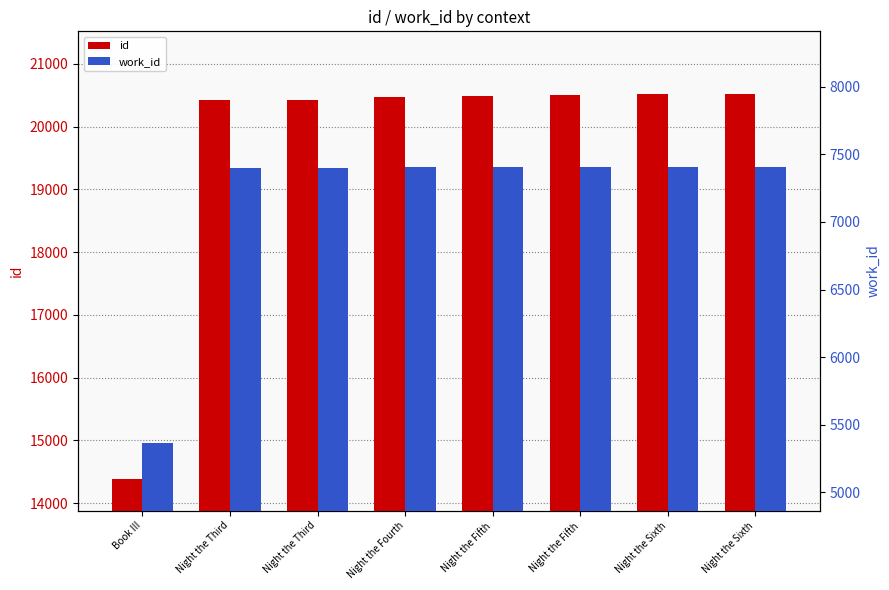

Reading right to left, extract all data points from this chart.

id: Night the Sixth=20517	Night the Sixth=20516	Night the Fifth=20508	Night the Fifth=20485	Night the Fourth=20476	Night the Third=20430	Night the Third=20421	Book III=14383
work_id: Night the Sixth=7408	Night the Sixth=7408	Night the Fifth=7407	Night the Fifth=7407	Night the Fourth=7407	Night the Third=7401	Night the Third=7401	Book III=5366